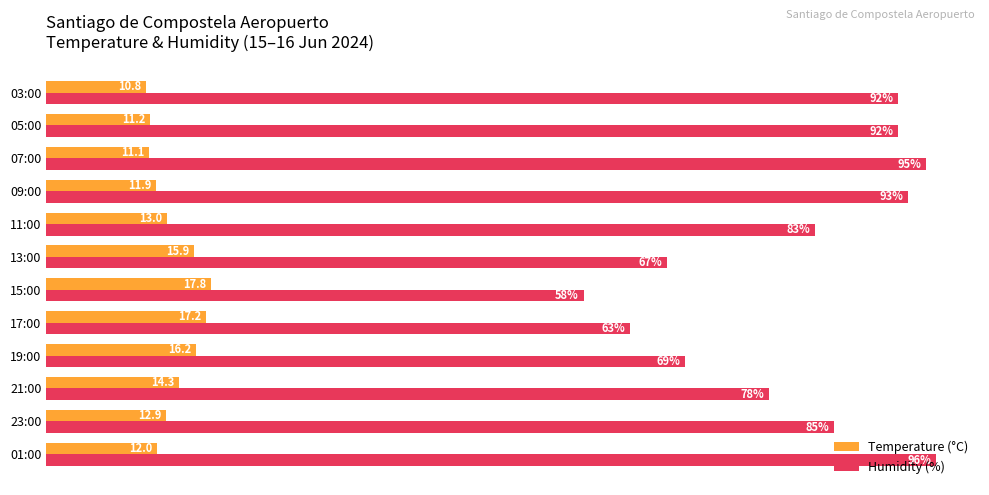

Which label corresponds to the largest value in the chart?

01:00